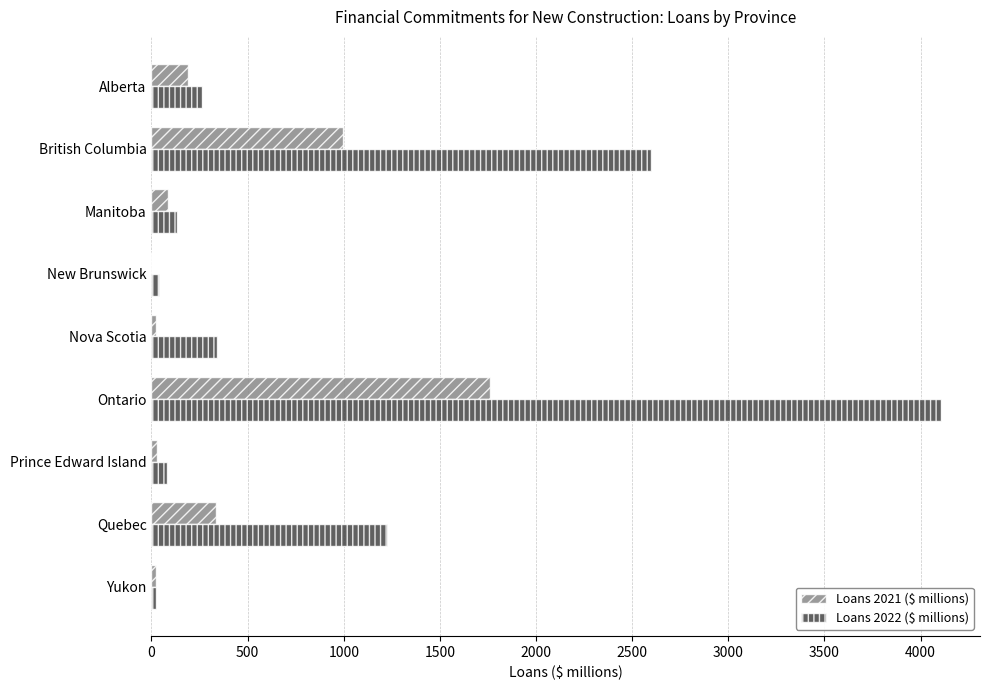

True or false: Loans 2021 ($ millions) has a value of -814 at New Brunswick.

False